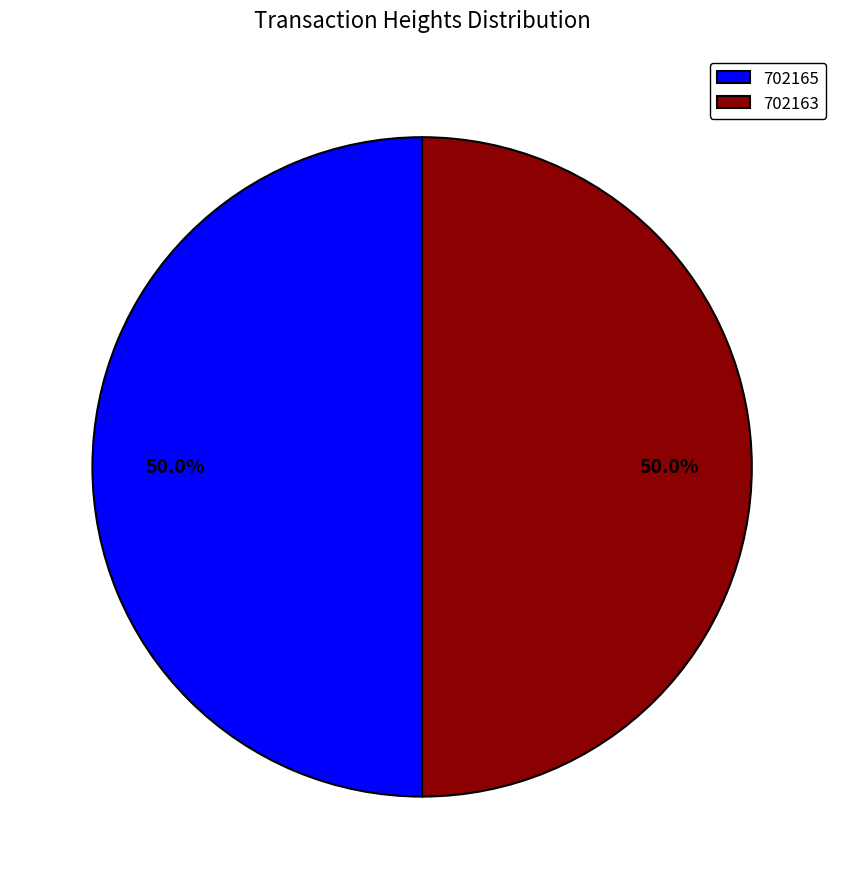

What is the ratio of the value at 702165 to the value at 702163?

1.0